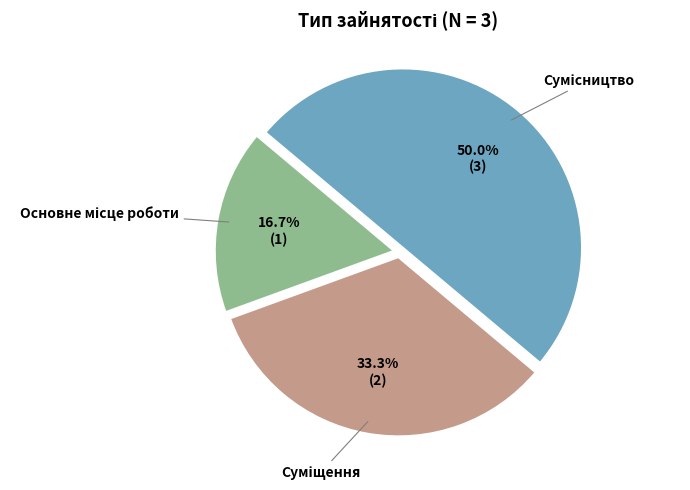

The Суміщення slice represents 33% of the pie. True or false?

True